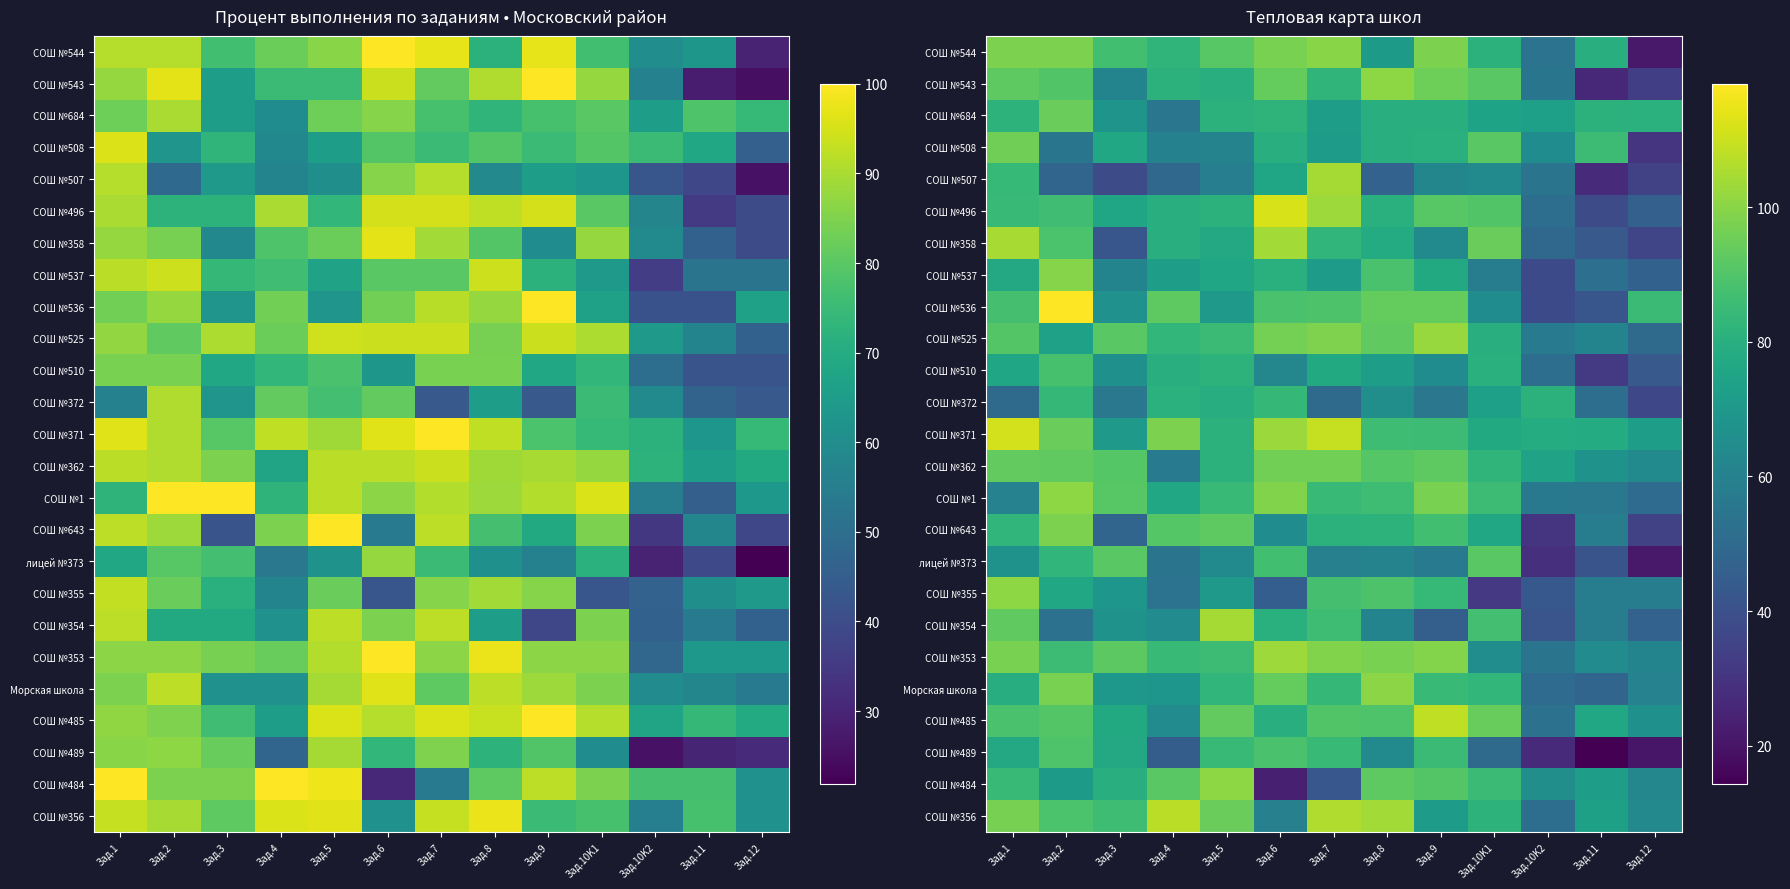

Which category has the lowest value across all series?

Зад.11